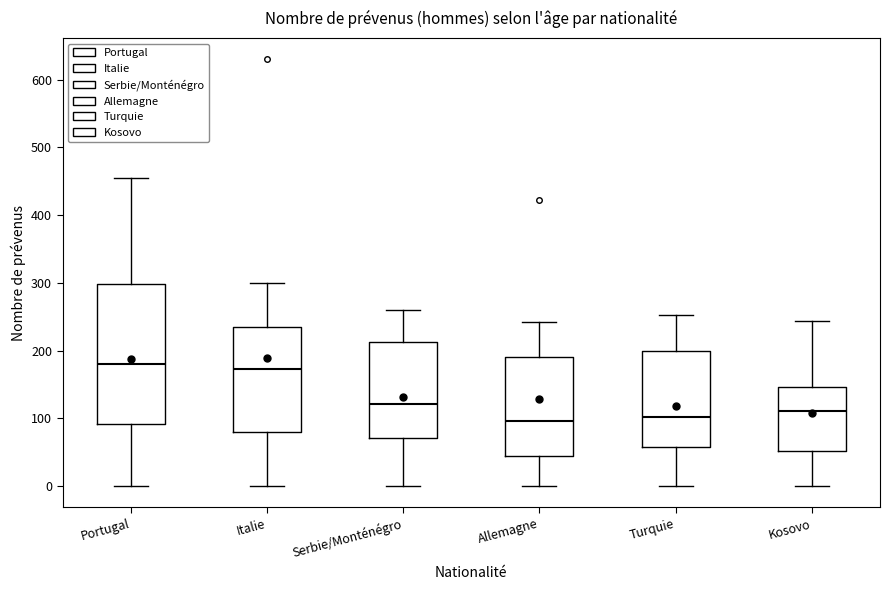

Reading left to right, read every box against the y-axis: the position of its median line, the range the box covers, and the ends of its whiskers. The values are not printed on the chart, so give them approximately, as read against the axis.

Portugal: median 180, box 90 to 300, whiskers 0 to 460
Italie: median 170, box 80 to 230, whiskers 0 to 300
Serbie/Monténégro: median 120, box 70 to 210, whiskers 0 to 260
Allemagne: median 100, box 40 to 190, whiskers 0 to 240
Turquie: median 100, box 60 to 200, whiskers 0 to 250
Kosovo: median 110, box 50 to 150, whiskers 0 to 240